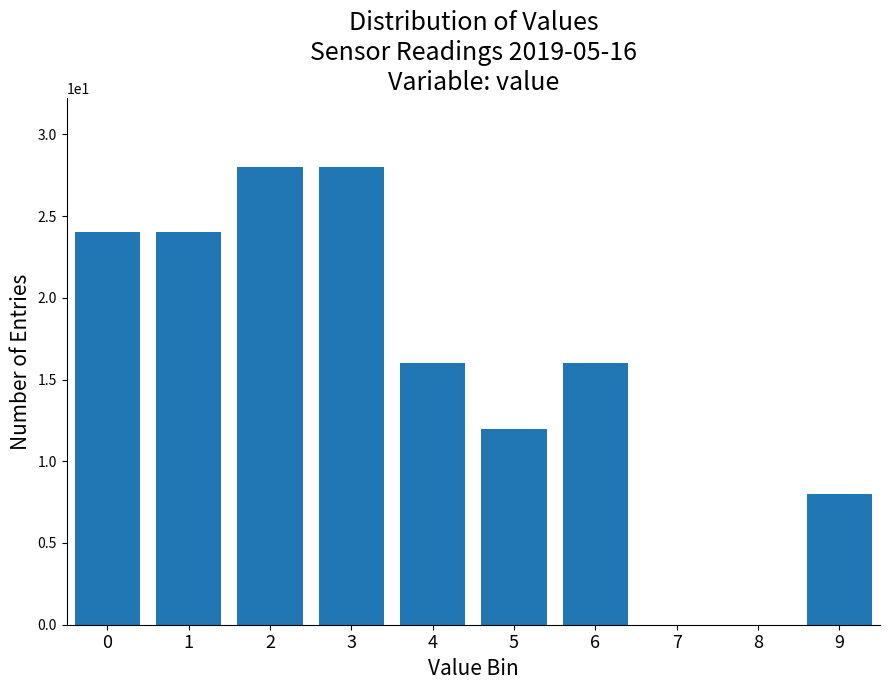

Reading left to right, transcribe all the data shown in this chart.

0=24	1=24	2=28	3=28	4=16	5=12	6=16	7=0	8=0	9=8